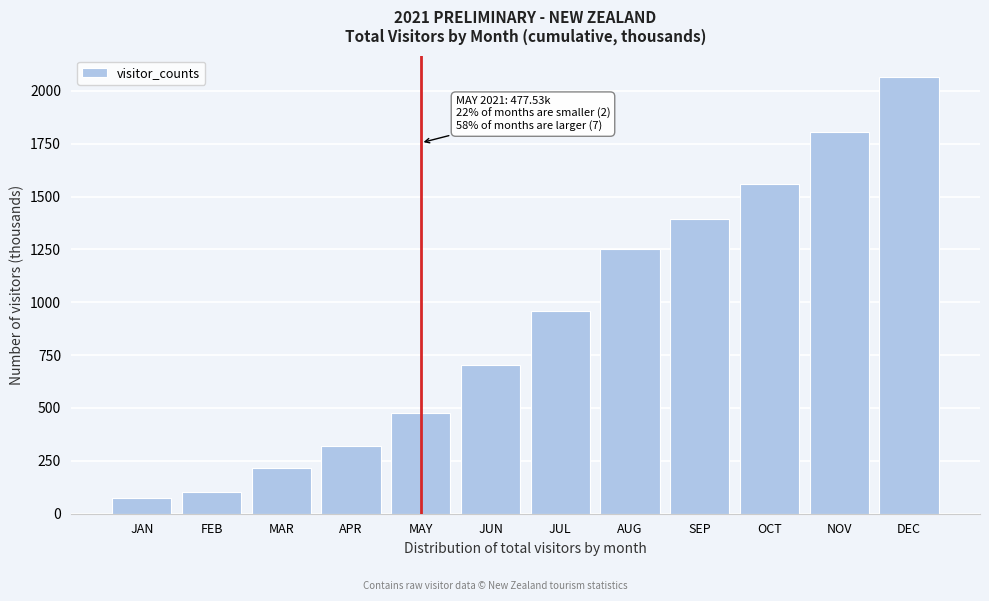

What is the value of the 12th bar from the left?

2063.3